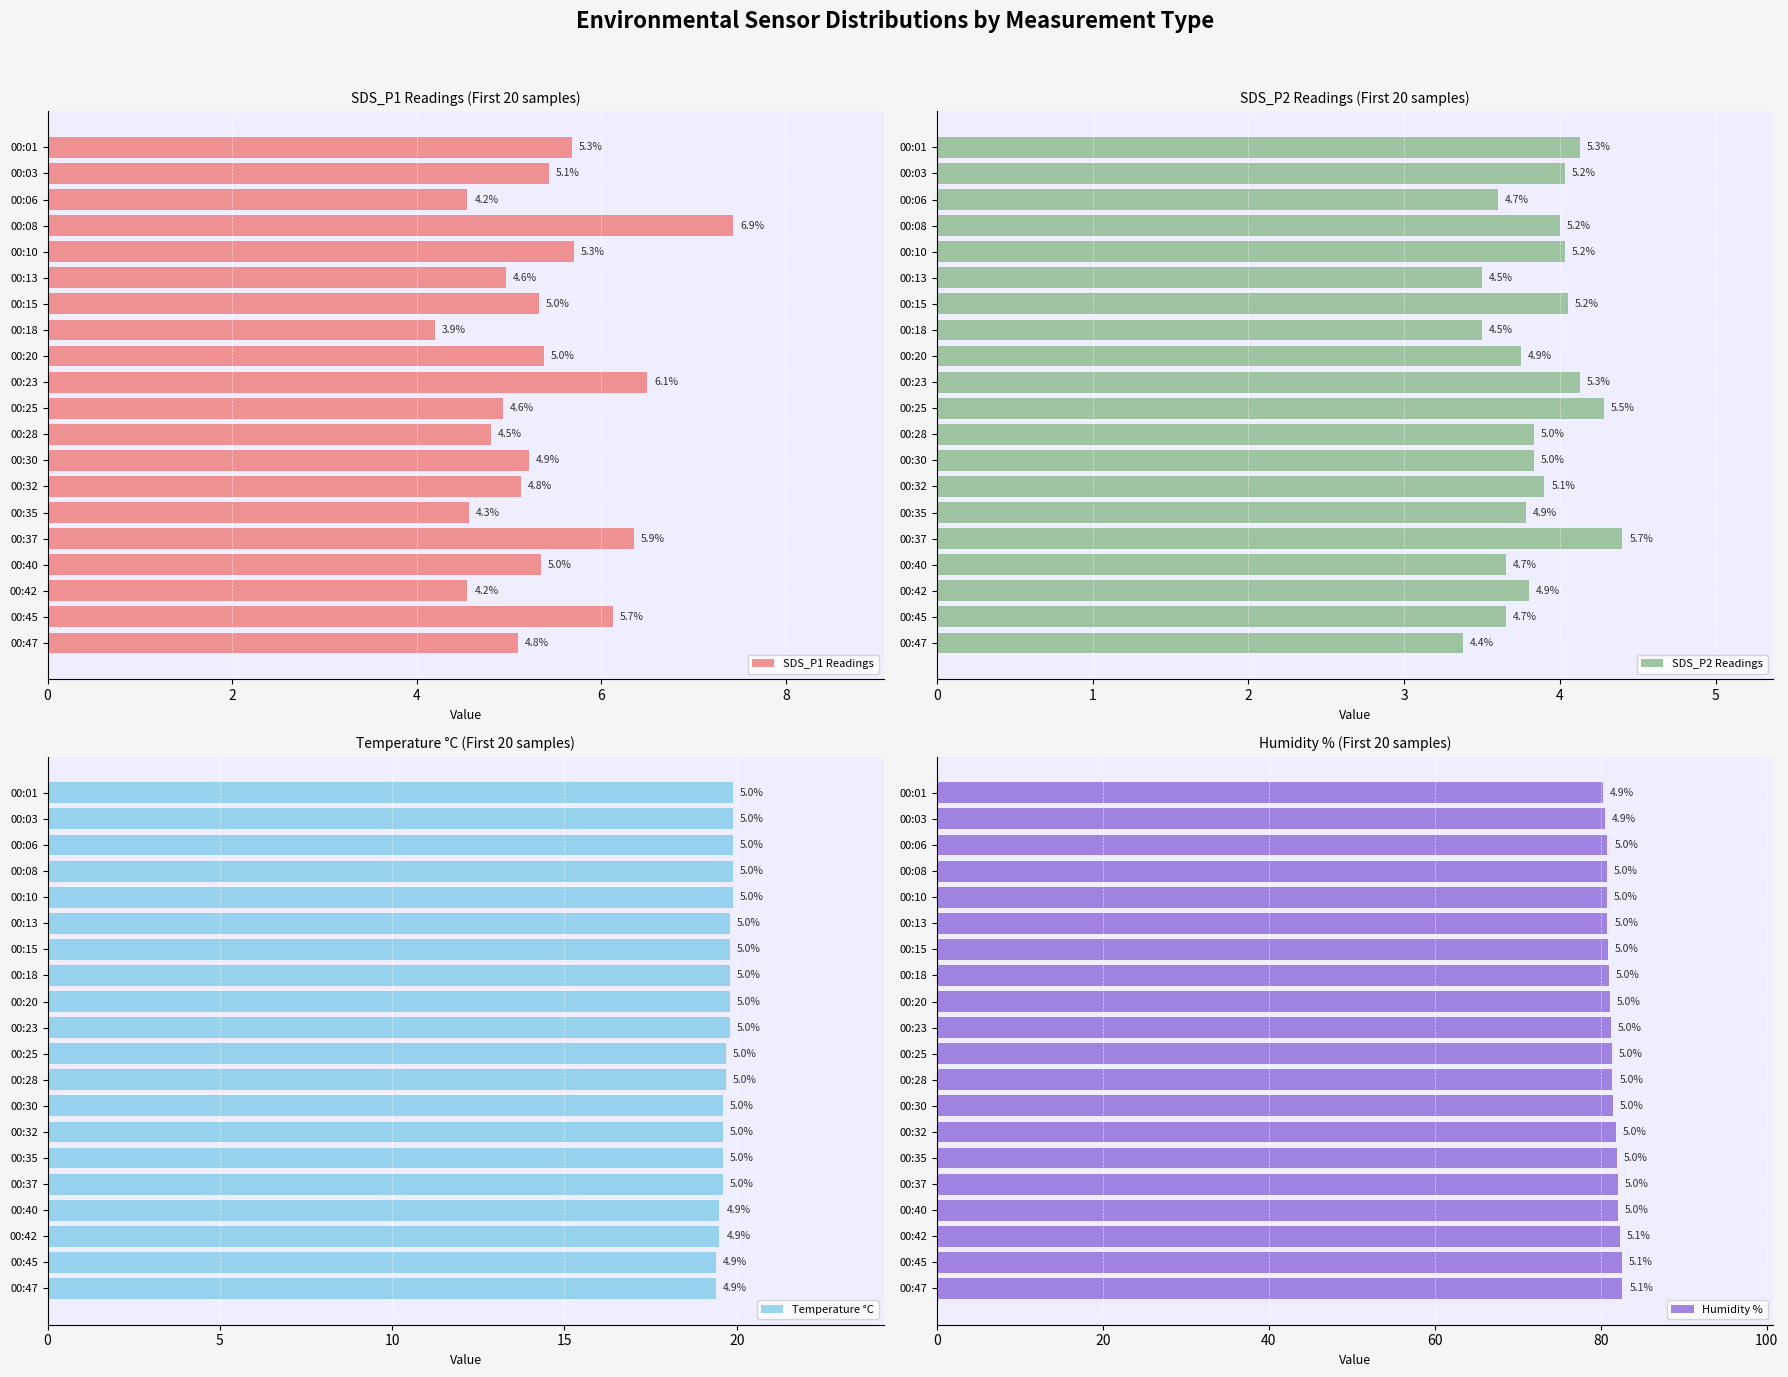

The value of SDS_P1 Readings at 00:13 is 1.4. True or false?

False